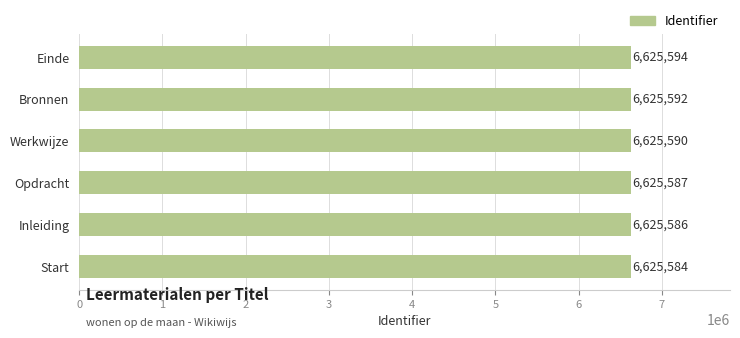

Are the bars horizontal?

Yes